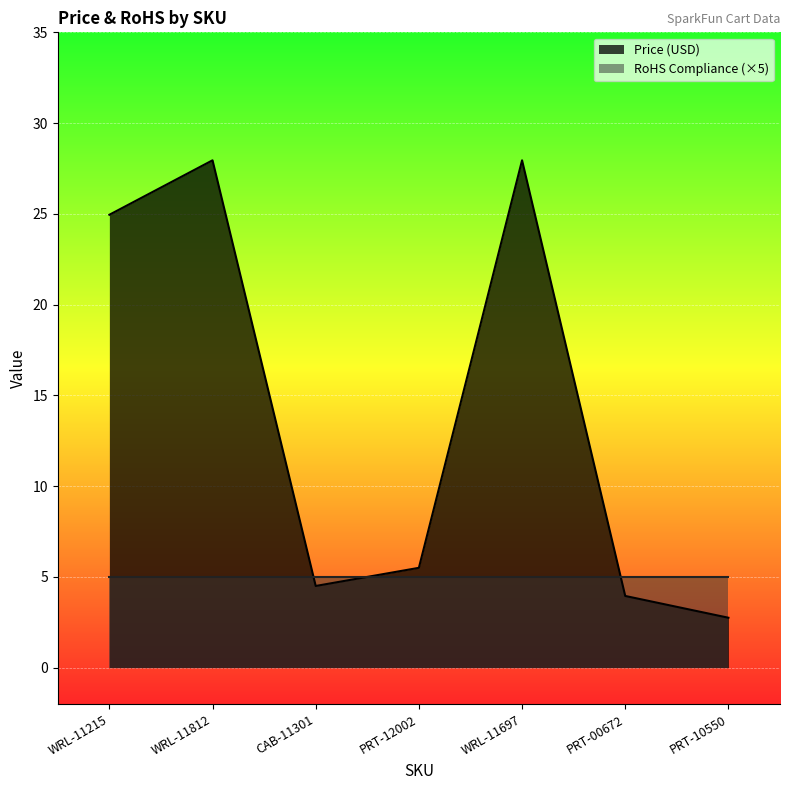

Which has a higher value, PRT-10550 or CAB-11301?

CAB-11301